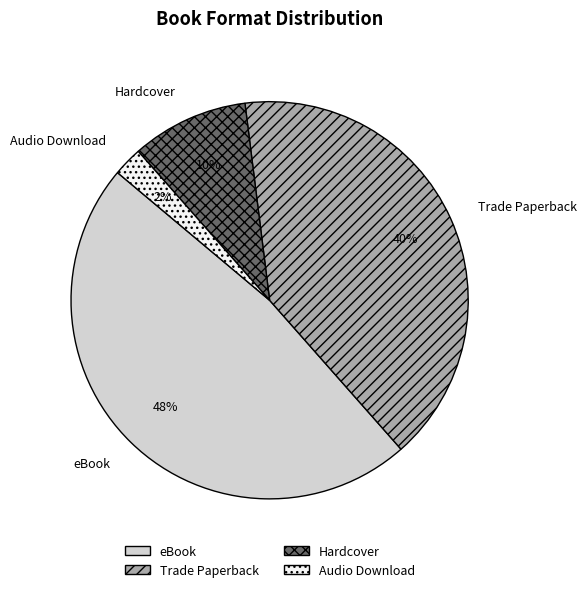

What is the smallest slice in the pie chart?

Audio Download